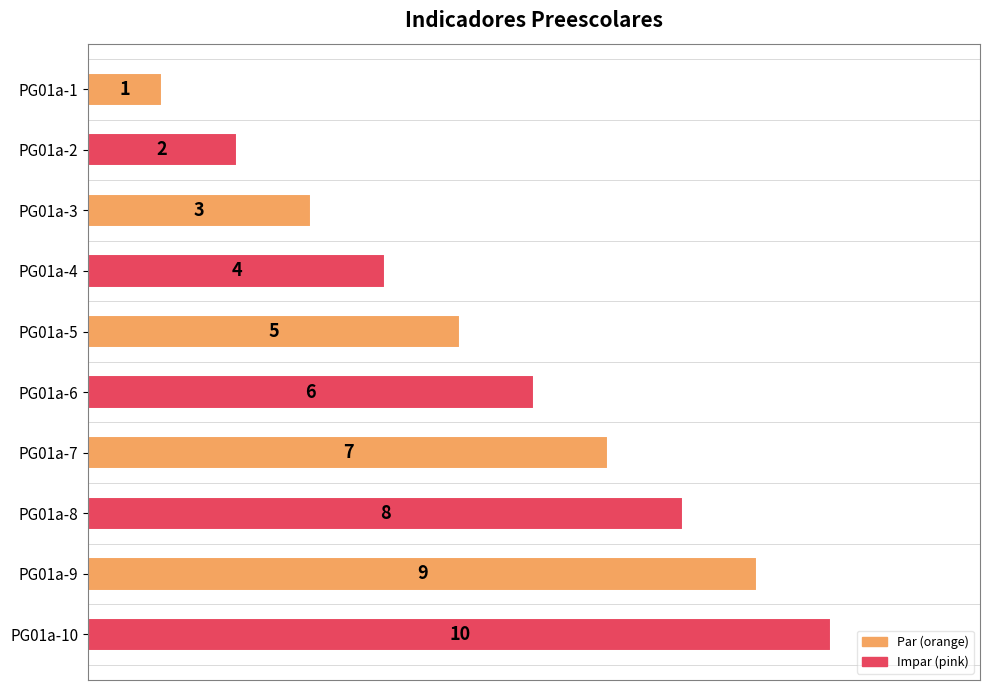

Rank the categories by value from highest to lowest.

PG01a-10, PG01a-9, PG01a-8, PG01a-7, PG01a-6, PG01a-5, PG01a-4, PG01a-3, PG01a-2, PG01a-1